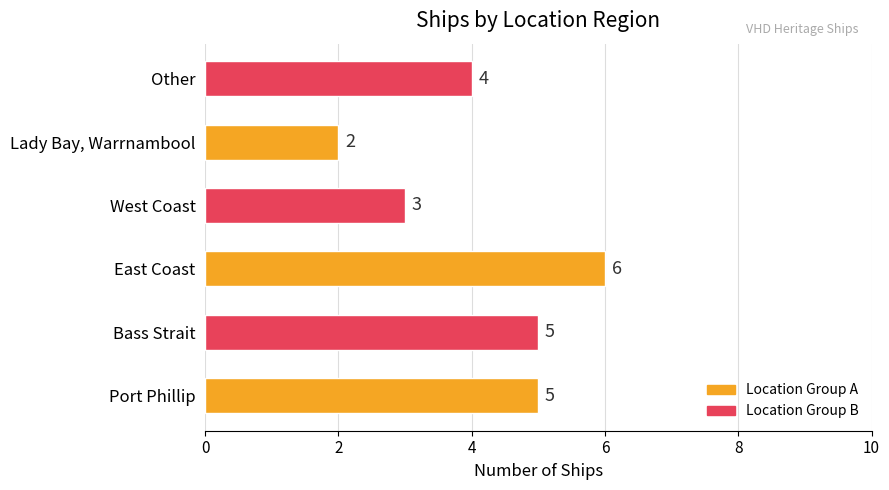

Where is the data nearest to the value 4?

Other